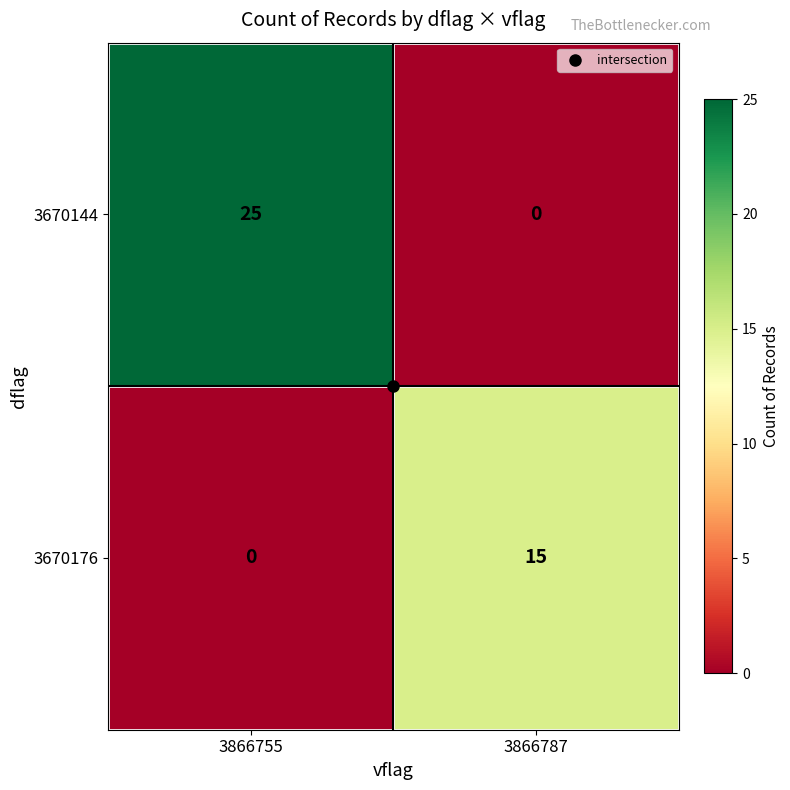

Rank the categories by 3670176 value from lowest to highest.

3866755, 3866787